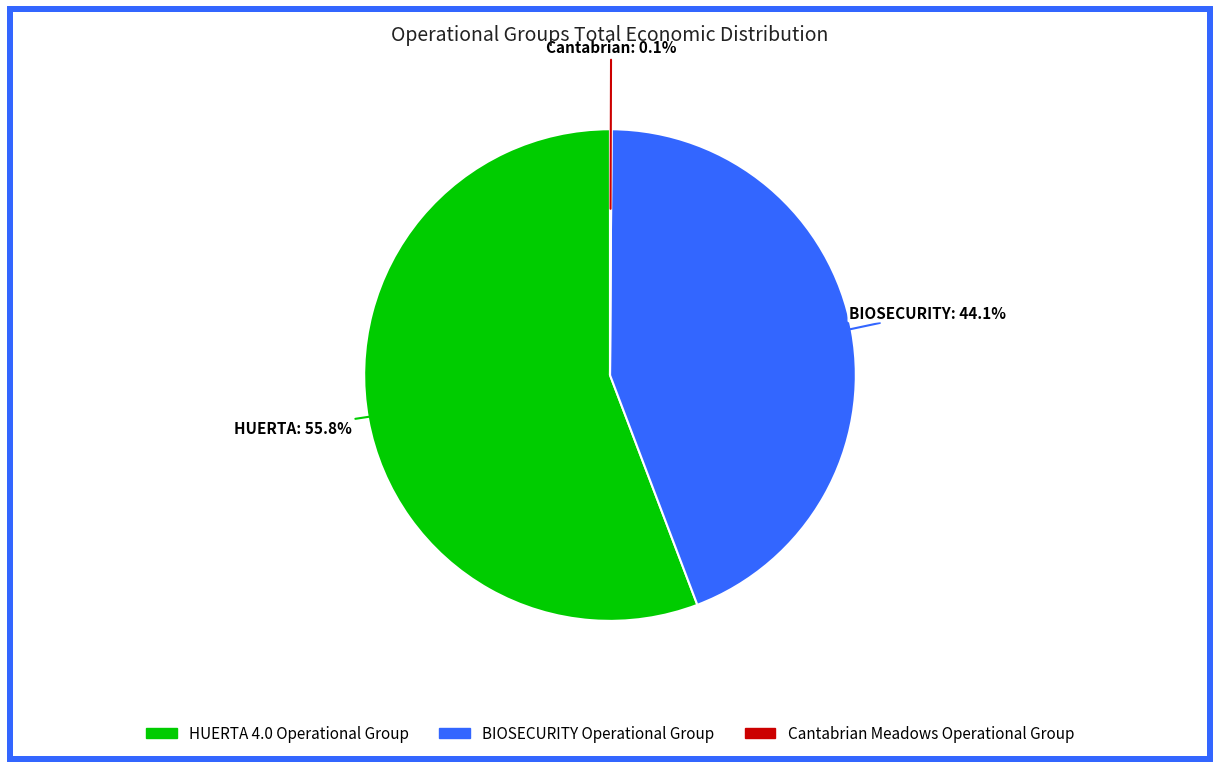

What is the total percentage of BIOSECURITY Operational Group and HUERTA 4.0 Operational Group?

99.9%